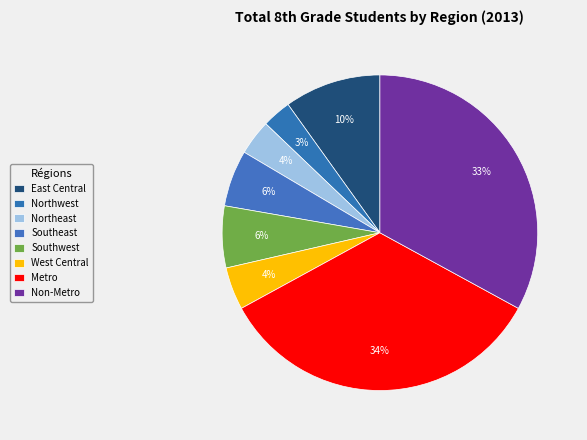

To the nearest percent, what is the difference between the largest and smallest slice percentages?

31%